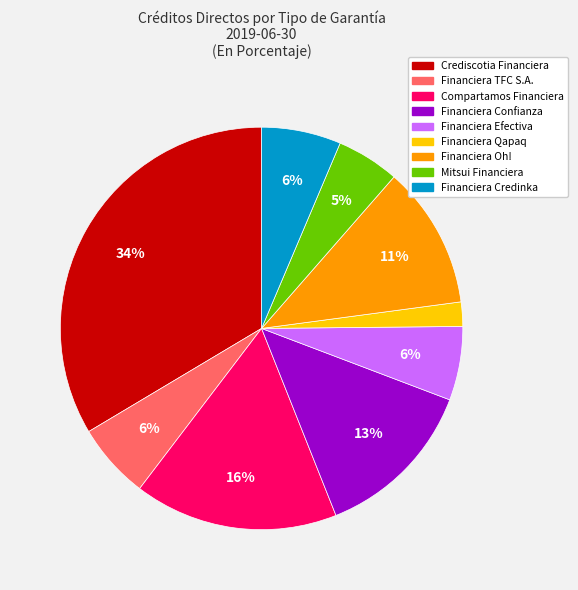

Is there any slice that represents more than half of the pie?

No